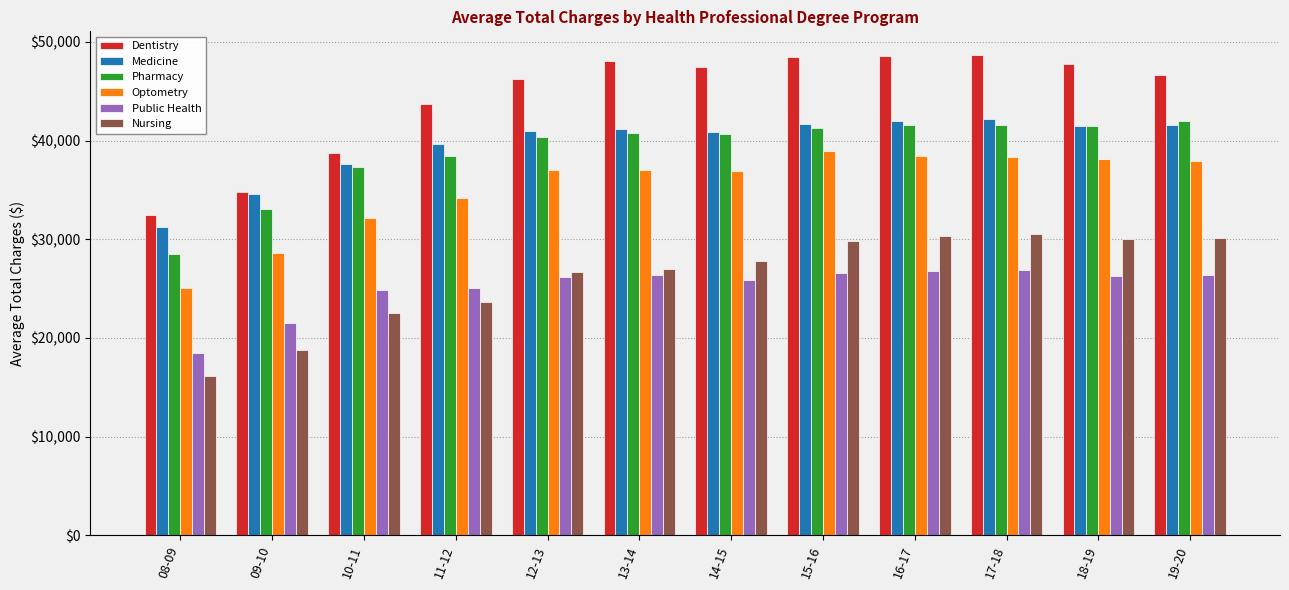

What is the label of the 4th bar from the left?

11-12